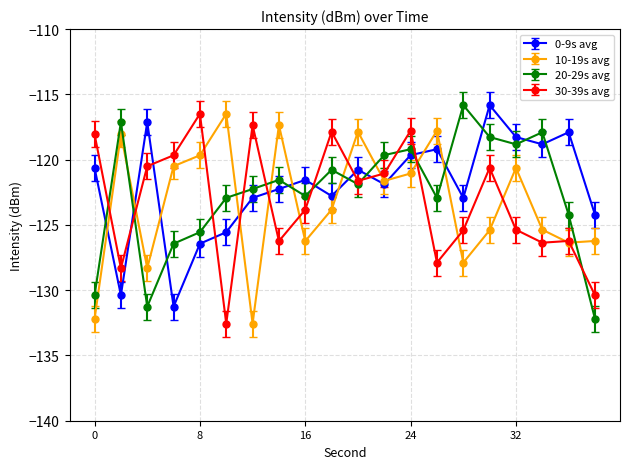

Which series ends up on top after the final intersection of 10-19s avg and 20-29s avg?

10-19s avg